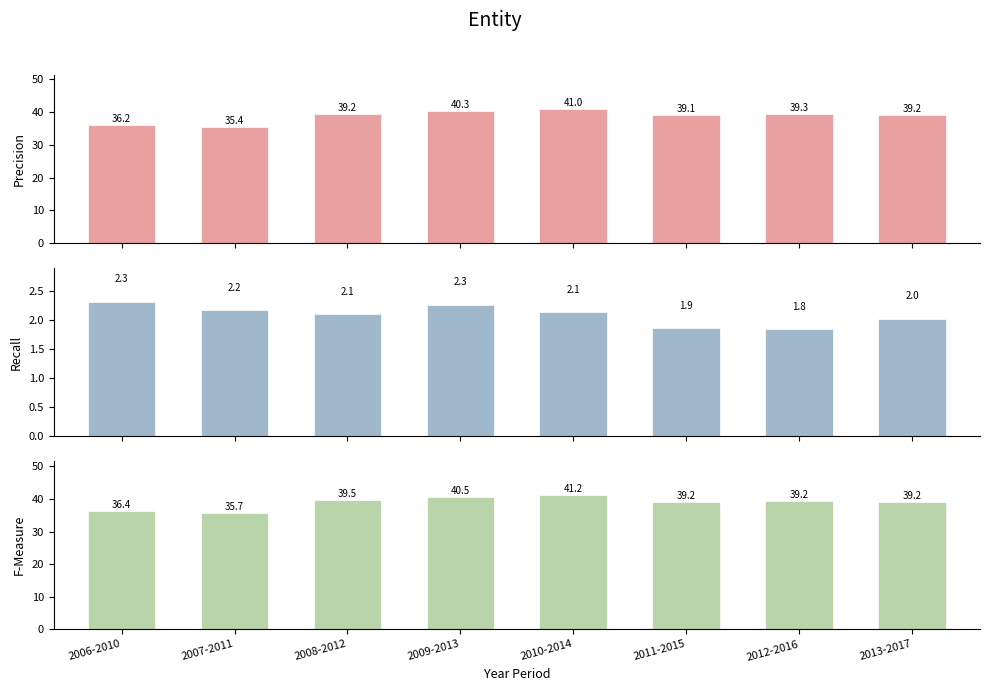

What is the label of the 1st bar from the right?

2013-2017